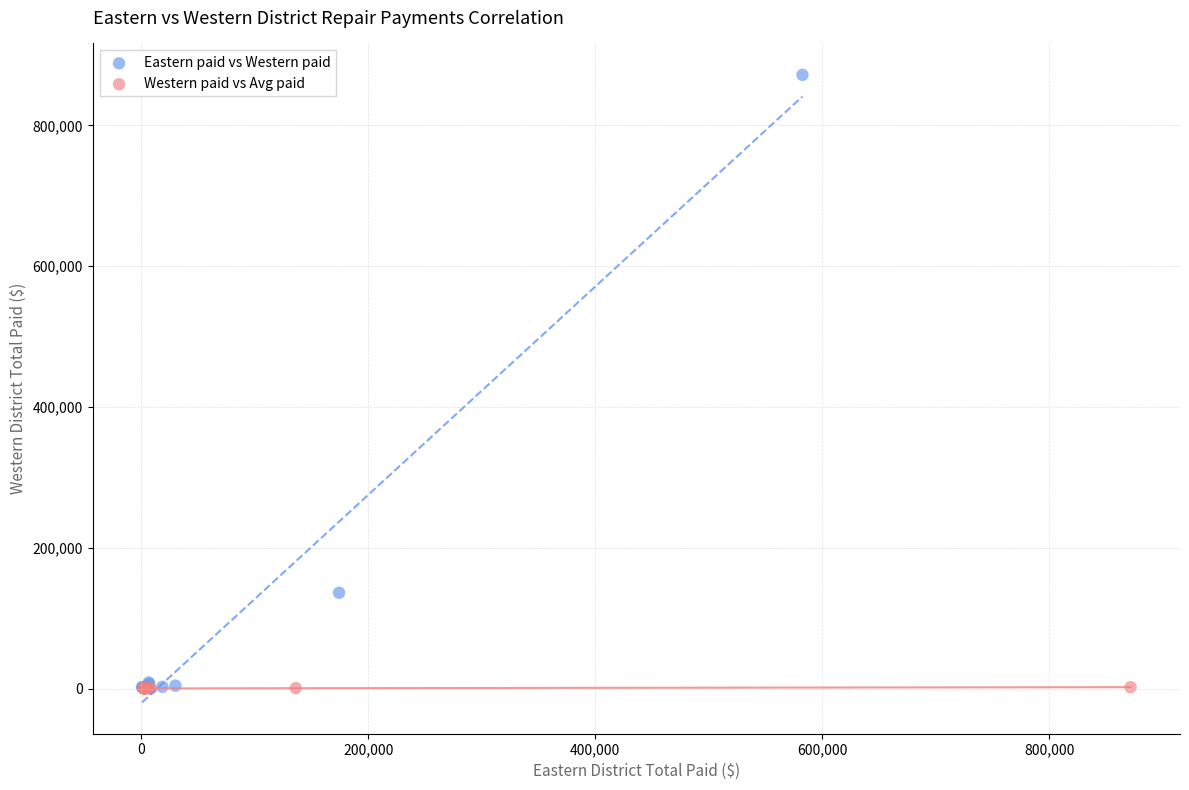

Which series reaches the maximum Y coordinate?

Eastern paid vs Western paid